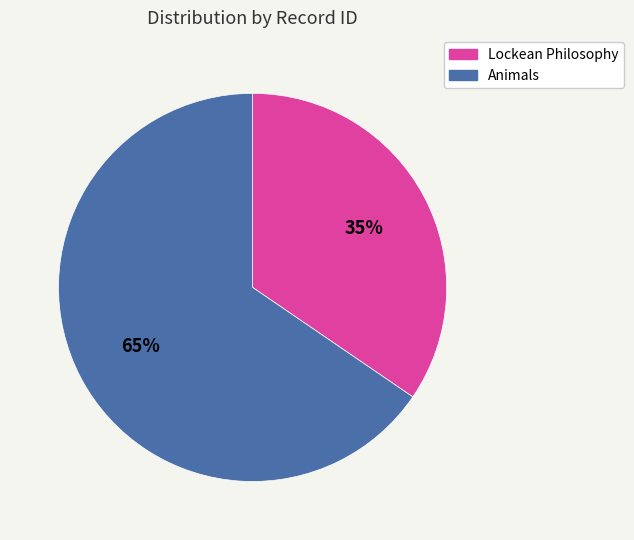

What is the largest slice in the pie chart?

Animals